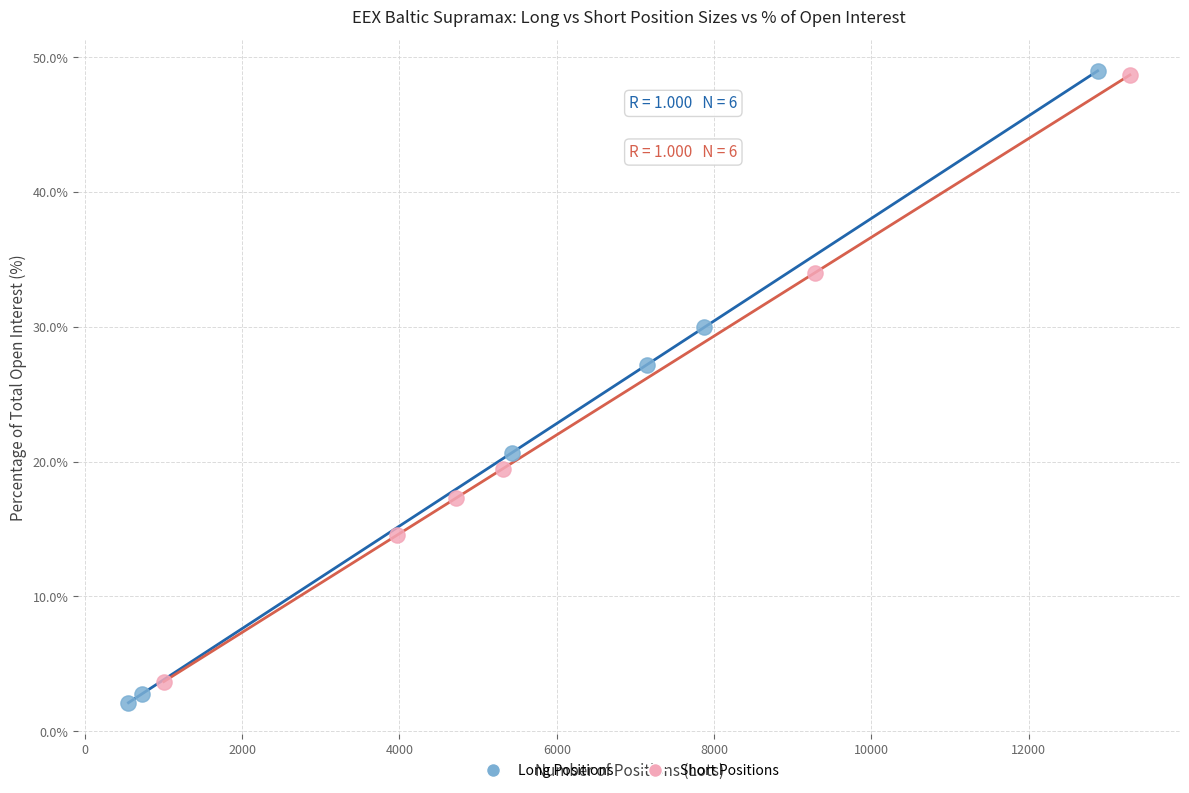

Which series has the largest Y range (max minus min)?

Long Positions